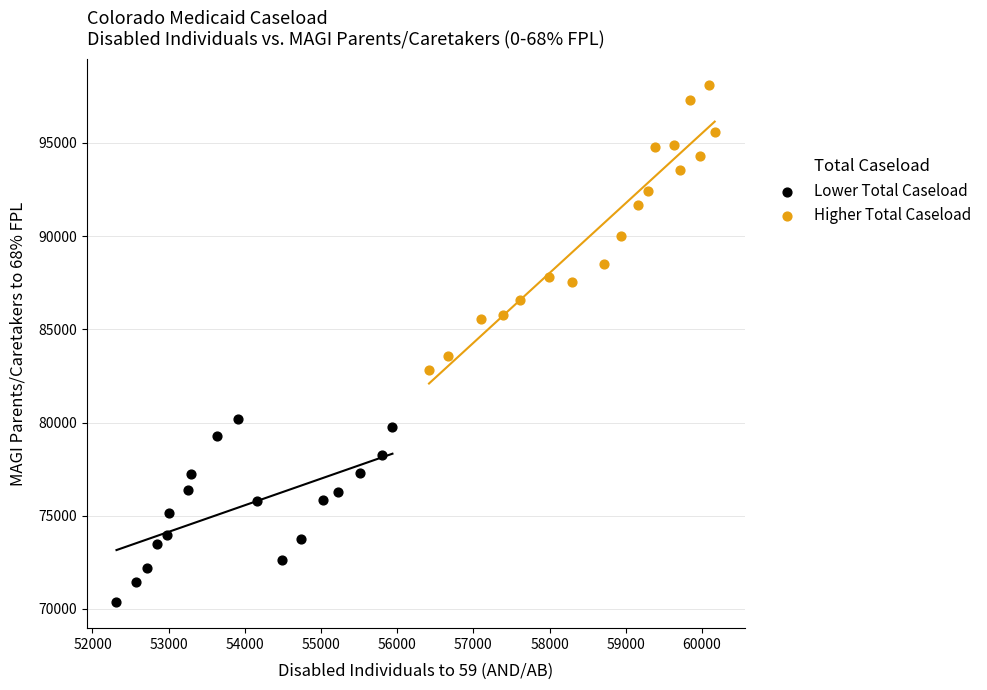

What are all the series names shown in the legend?

Lower Total Caseload, Higher Total Caseload